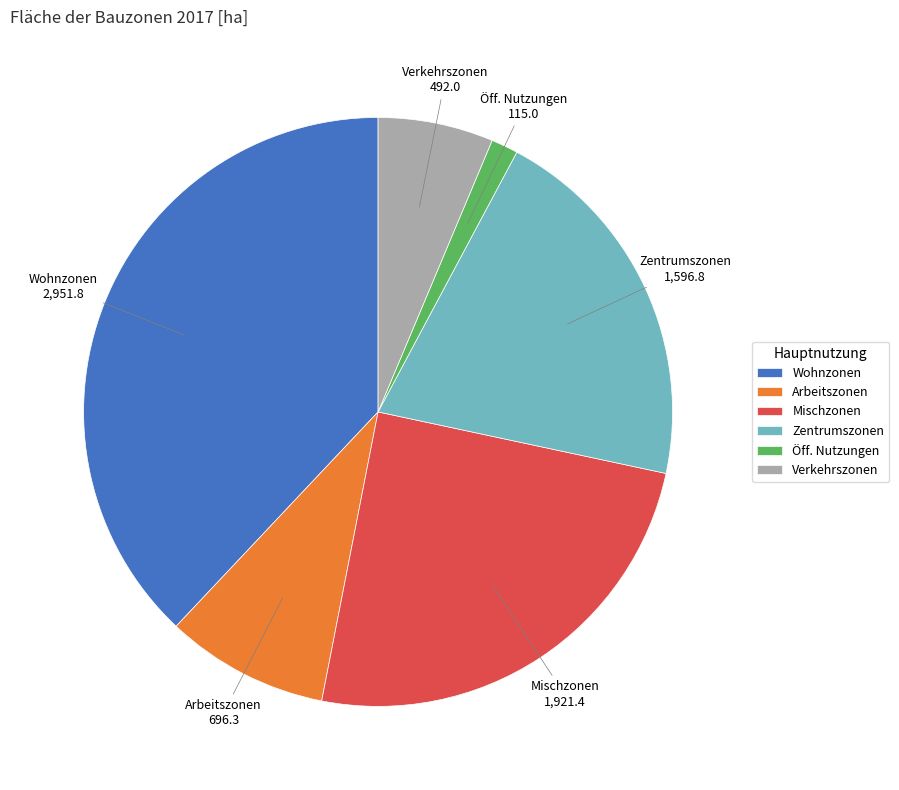

Does any single category account for the majority?

No